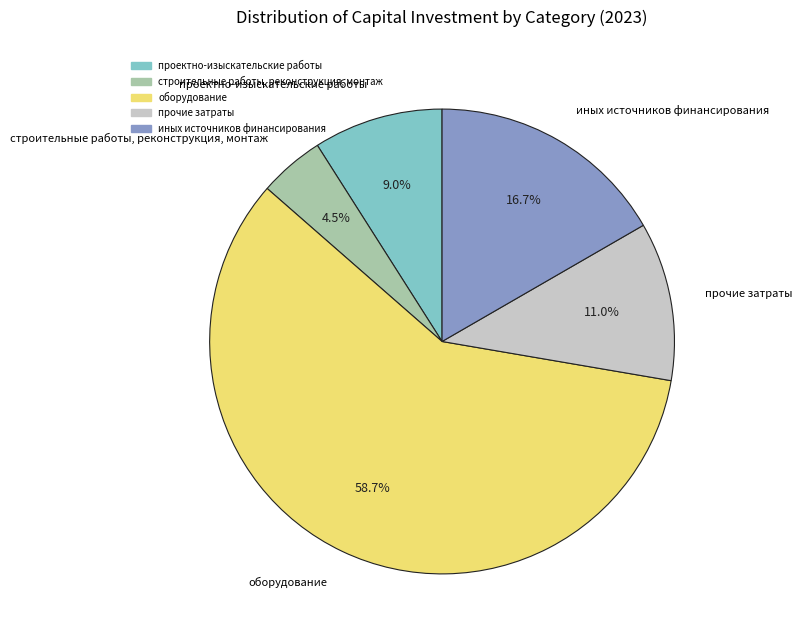

To the nearest percent, what is the difference between the прочие затраты and иных источников финансирования slice percentages?

6%